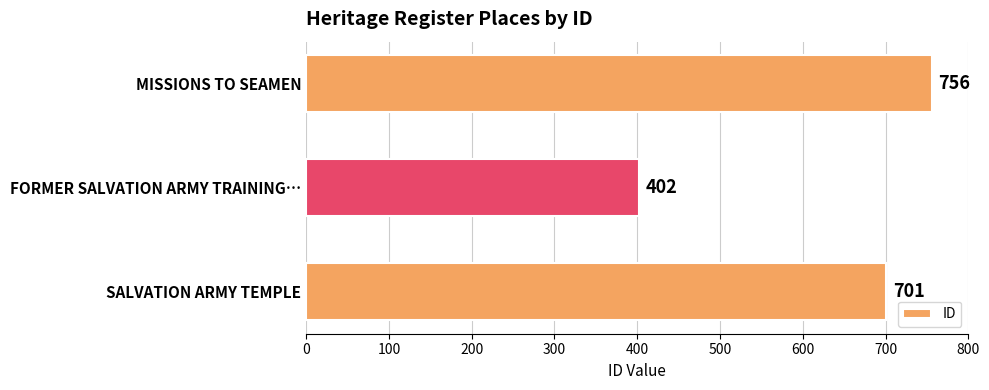

Does the chart contain stacked bars?

No